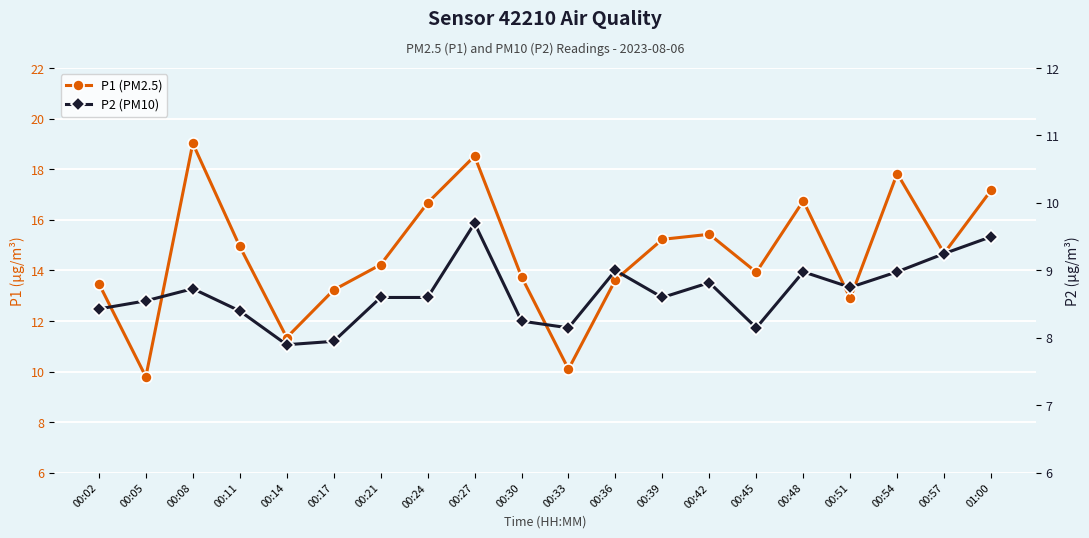

Is the value of P1 (PM2.5) at 00:02 greater than the value of P2 (PM10) at 00:05?

Yes